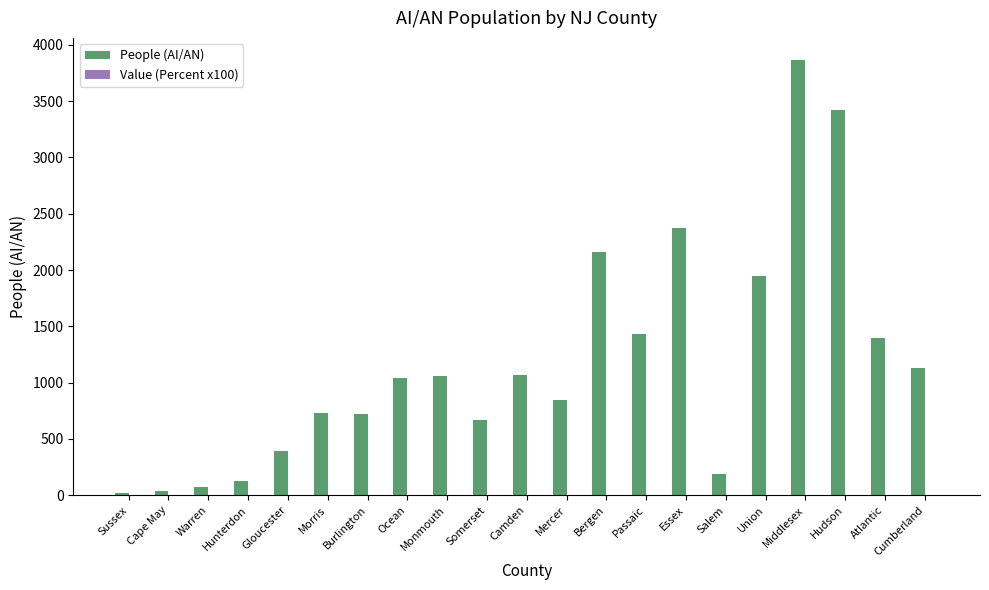

How many groups of bars are there?

21